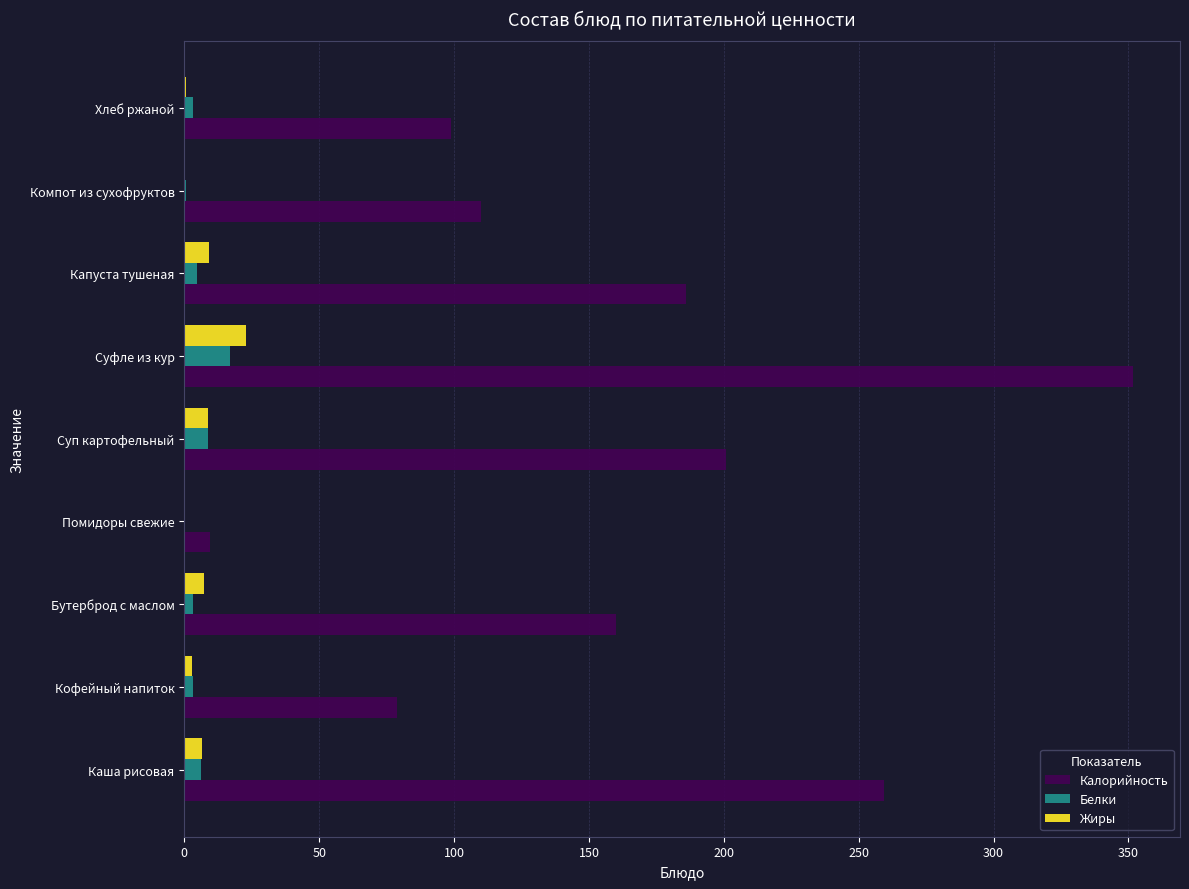

The value of Жиры at Компот из сухофруктов is -12.8. True or false?

False